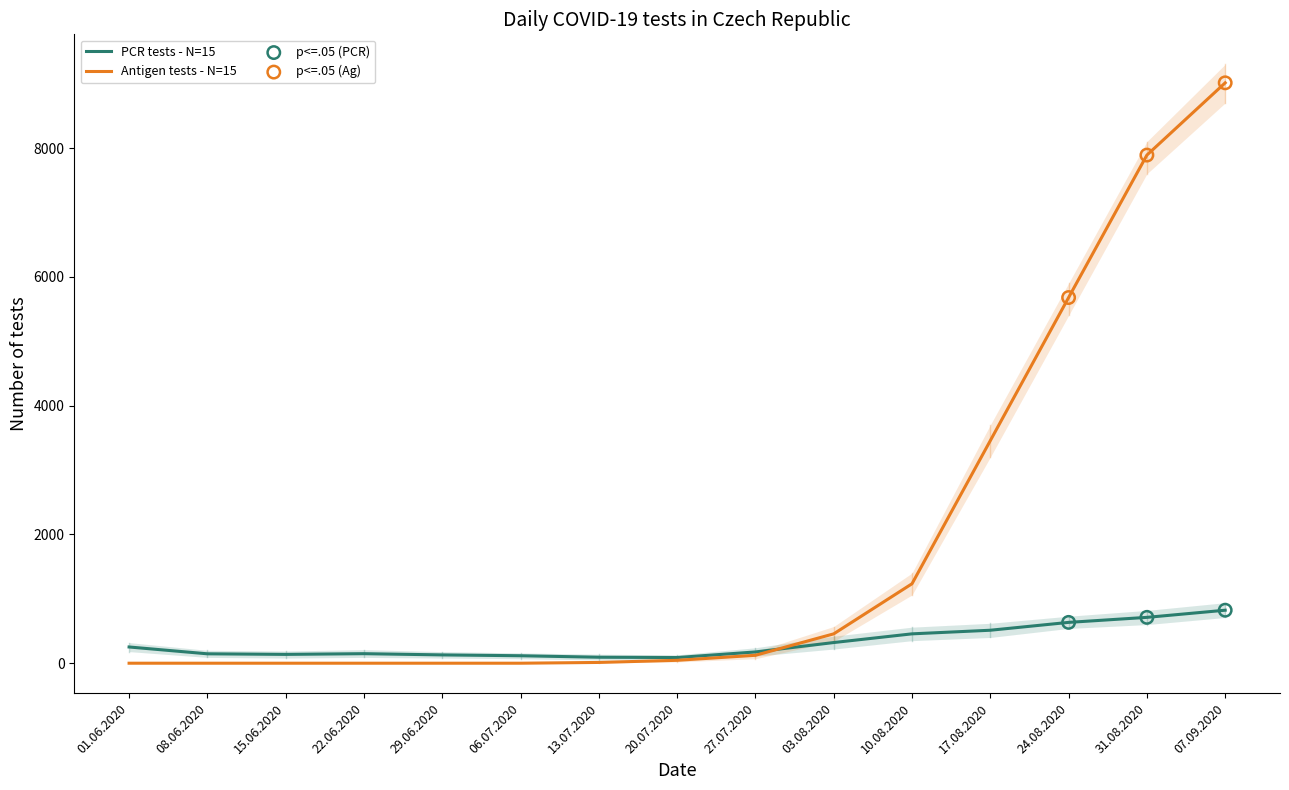

Which series reaches the maximum Y coordinate?

Antigen tests - N=15